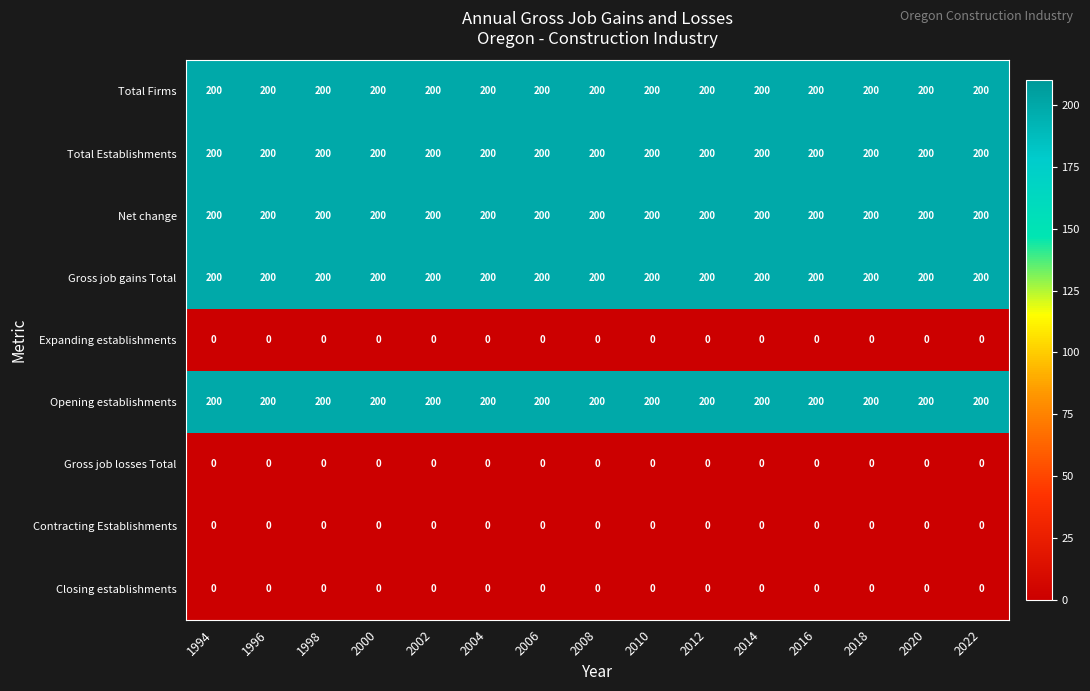

What is the spread (max minus min) of values at 1998?

200